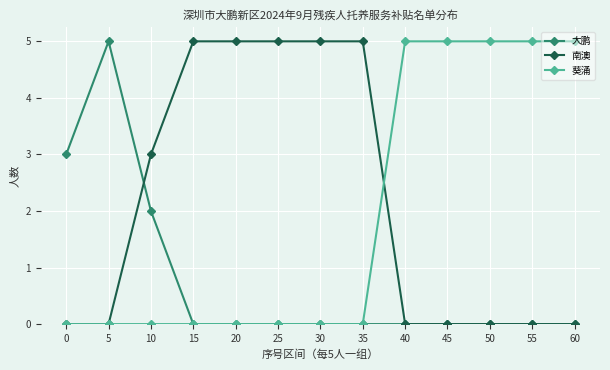

True or false: 大鹏 has more than 0 points higher than both neighbors.

True